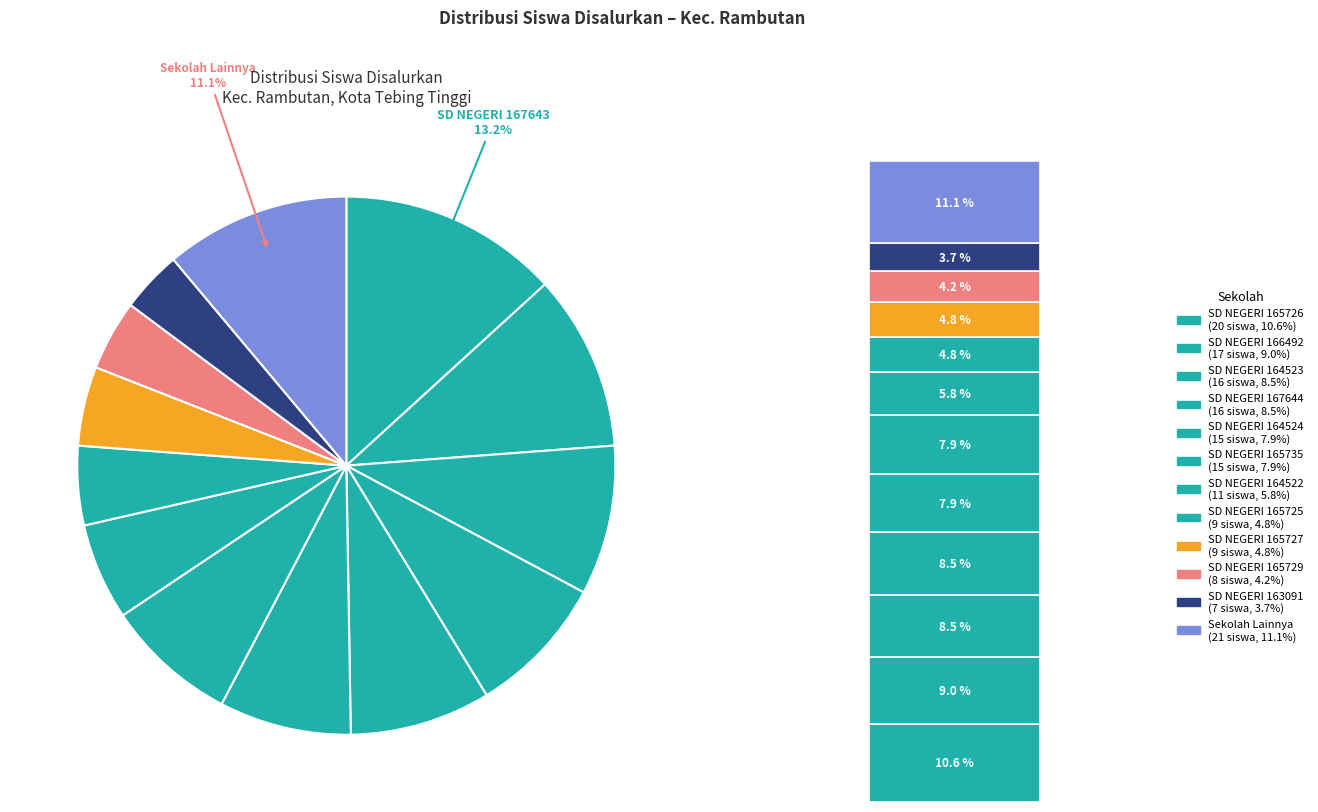

To the nearest percent, what percentage of the pie is SD NEGERI 165735?

8%